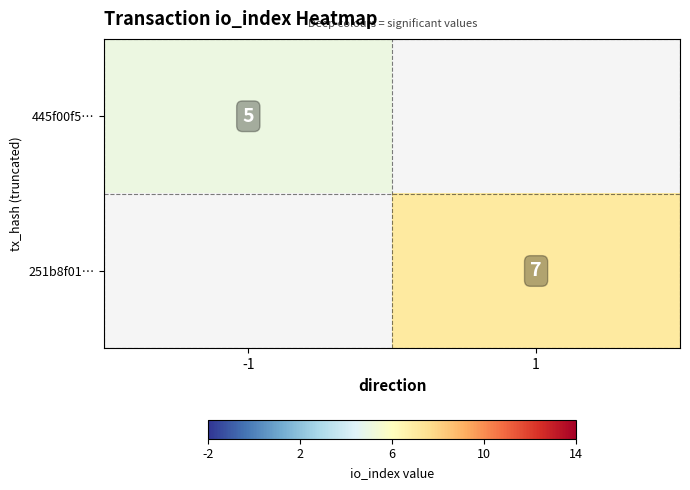

Is the value of 251b8f01… at 1 greater than the value of 445f00f5… at -1?

Yes